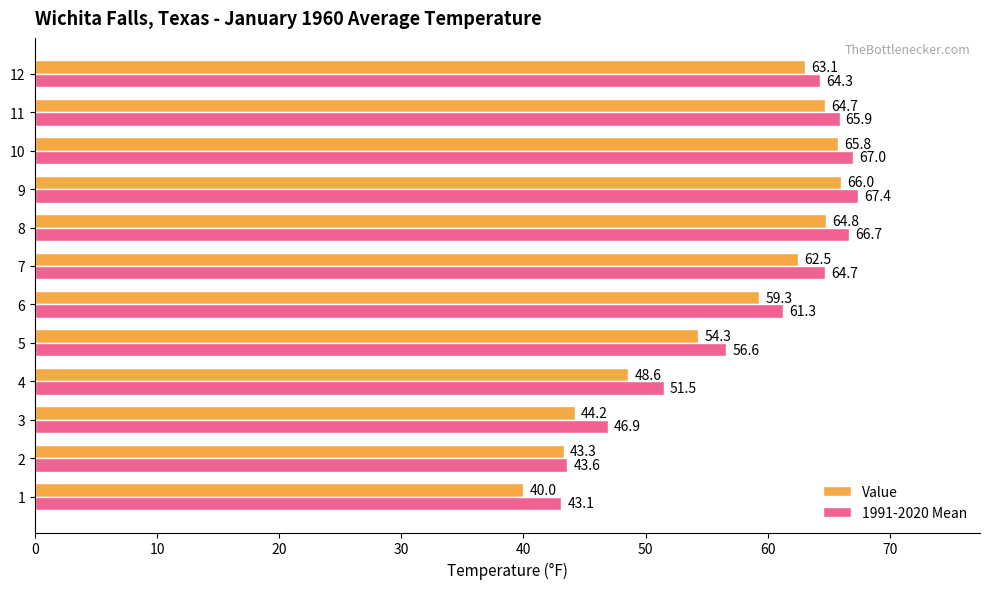

What is the minimum value shown in the chart?

40.0